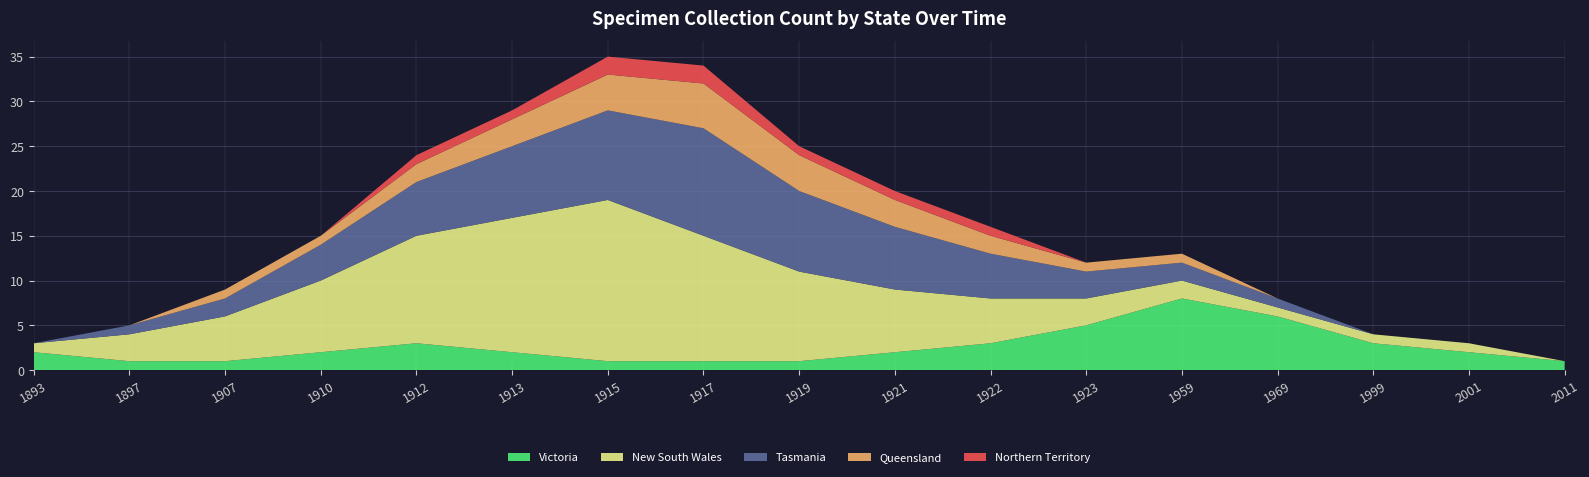

Reading left to right, extract all data points from this chart.

Victoria: 2	1	1	2	3	2	1	1	1	2	3	5	8	6	3	2	1
New South Wales: 1	3	5	8	12	15	18	14	10	7	5	3	2	1	1	1	0
Tasmania: 0	1	2	4	6	8	10	12	9	7	5	3	2	1	0	0	0
Queensland: 0	0	1	1	2	3	4	5	4	3	2	1	1	0	0	0	0
Northern Territory: 0	0	0	0	1	1	2	2	1	1	1	0	0	0	0	0	0